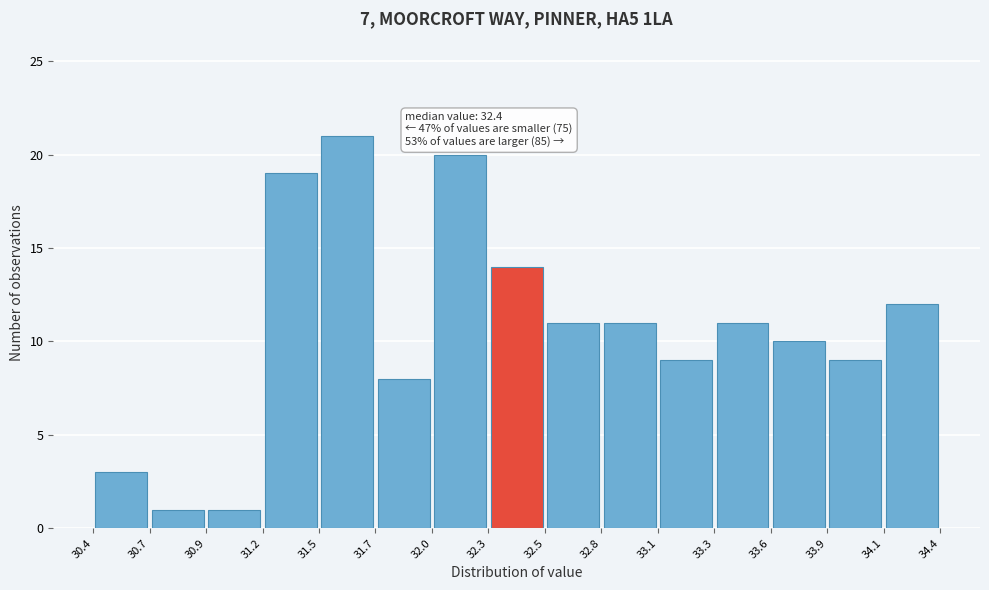

Over which range of the x-axis is the bar tallest?

31.5 to 31.7